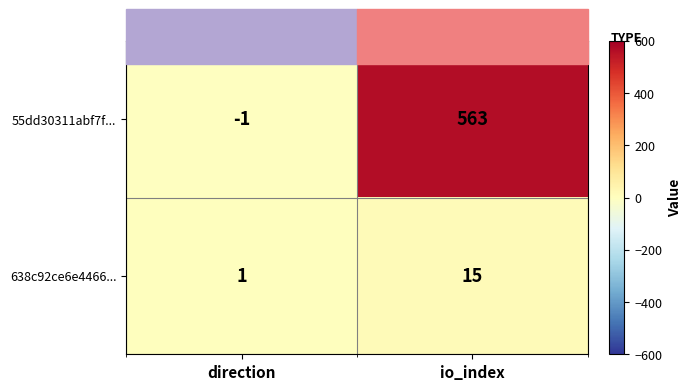

Count the number of data series in this chart.

2